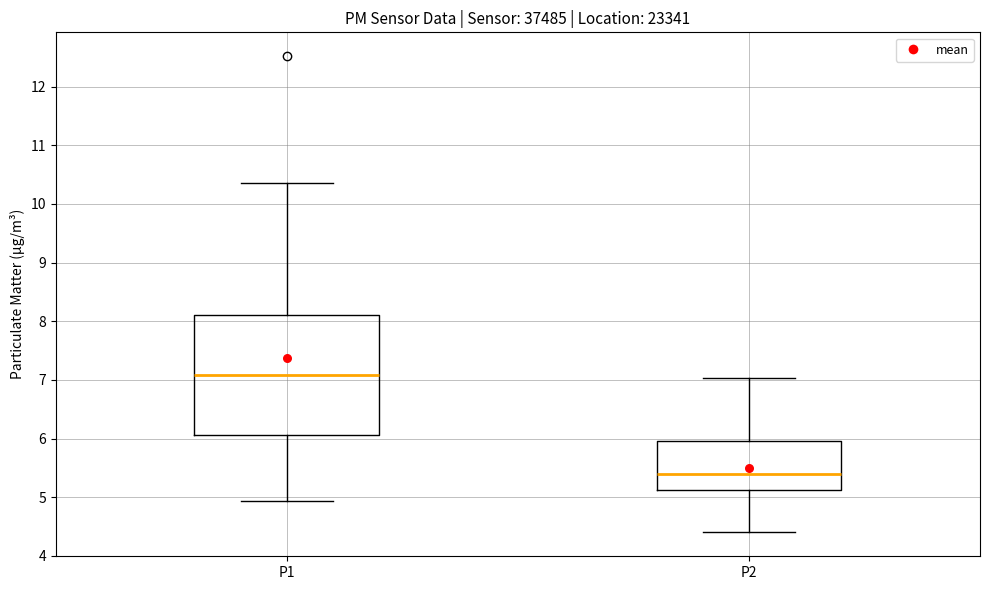

Comparing the boxes themselves (not the whiskers), which one is the tallest?

P1